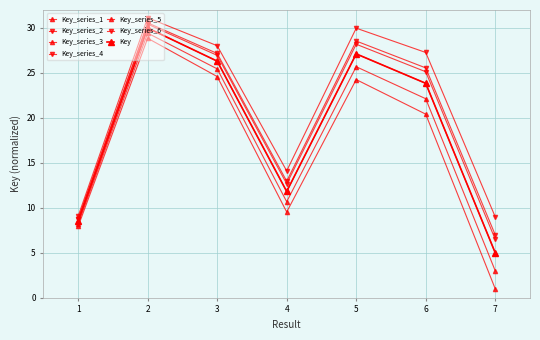

How many lines are shown in the chart?

7